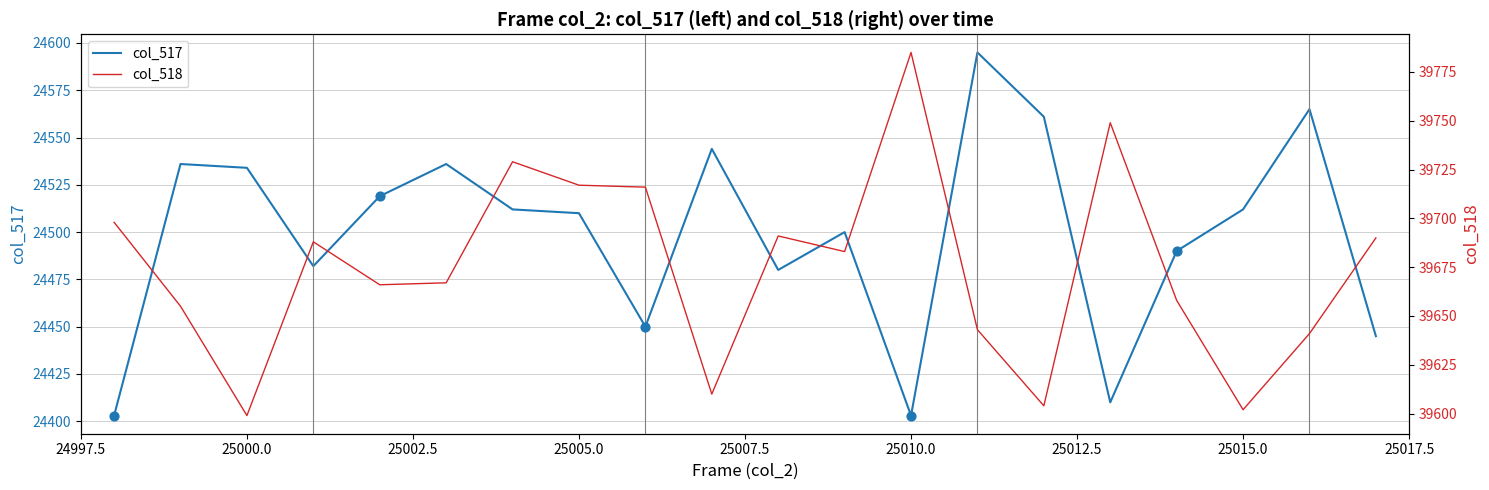

At how many categories does at least one series exceed 34413?

20